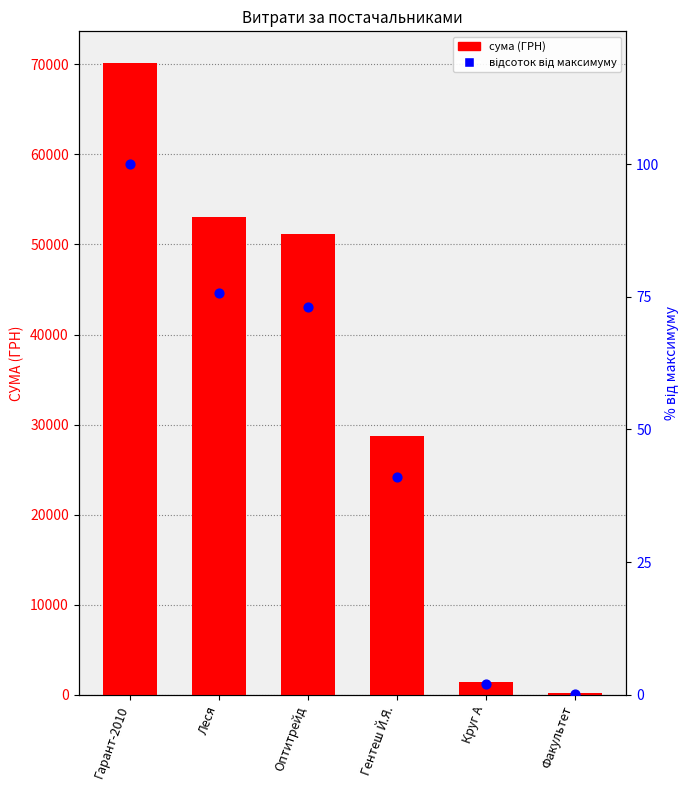

Which series reaches the maximum Y coordinate?

сума (ГРН)